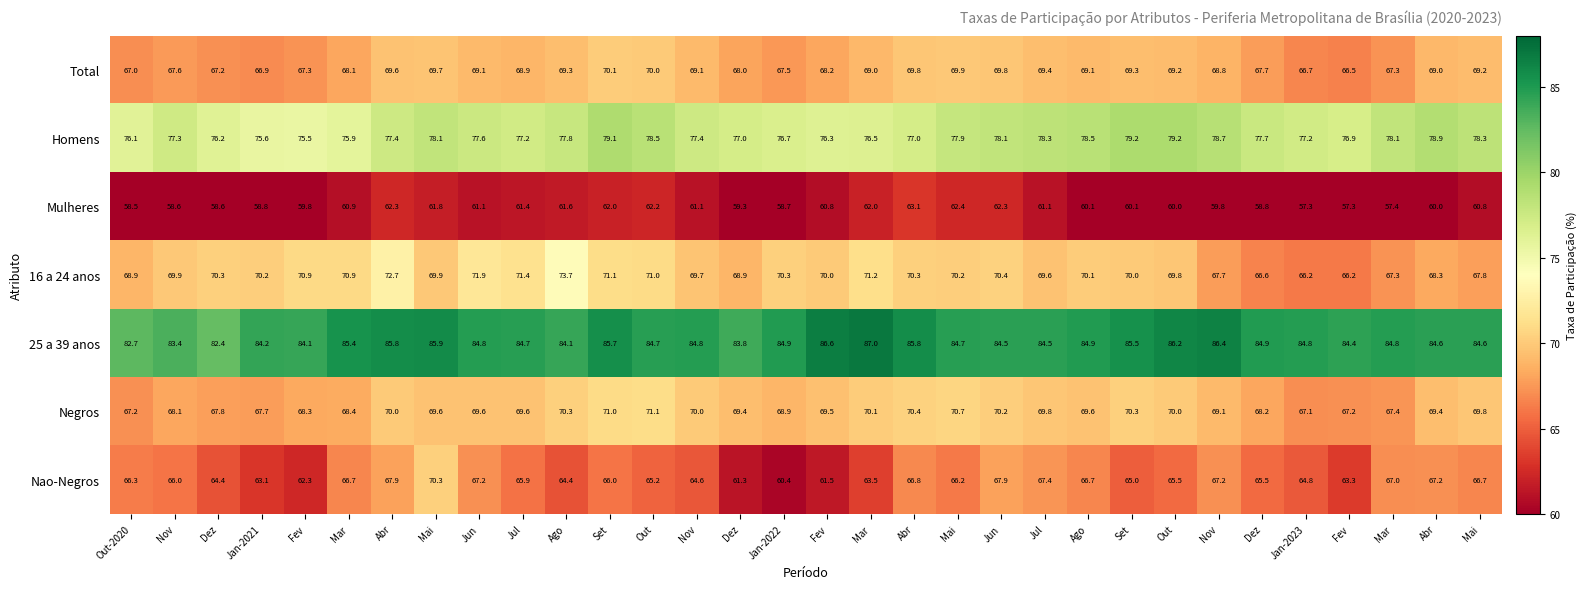

Reading right to left, transcribe all the data shown in this chart.

Total: Mai=69.2	Abr=69.0	Mar=67.3	Fev=66.5	Jan-2023=66.7	Dez=67.7	Nov=68.8	Out=69.2	Set=69.3	Ago=69.1	Jul=69.4	Jun=69.8	Mai=69.9	Abr=69.8	Mar=69.0	Fev=68.2	Jan-2022=67.5	Dez=68.0	Nov=69.1	Out=70.0	Set=70.1	Ago=69.3	Jul=68.9	Jun=69.1	Mai=69.7	Abr=69.6	Mar=68.1	Fev=67.3	Jan-2021=66.9	Dez=67.2	Nov=67.6	Out-2020=67.0
Homens: Mai=78.3	Abr=78.9	Mar=78.1	Fev=76.9	Jan-2023=77.2	Dez=77.7	Nov=78.7	Out=79.2	Set=79.2	Ago=78.5	Jul=78.3	Jun=78.1	Mai=77.9	Abr=77.0	Mar=76.5	Fev=76.3	Jan-2022=76.7	Dez=77.0	Nov=77.4	Out=78.5	Set=79.1	Ago=77.8	Jul=77.2	Jun=77.6	Mai=78.1	Abr=77.4	Mar=75.9	Fev=75.5	Jan-2021=75.6	Dez=76.2	Nov=77.3	Out-2020=76.1
Mulheres: Mai=60.8	Abr=60.0	Mar=57.4	Fev=57.3	Jan-2023=57.3	Dez=58.8	Nov=59.8	Out=60.0	Set=60.1	Ago=60.1	Jul=61.1	Jun=62.3	Mai=62.4	Abr=63.1	Mar=62.0	Fev=60.8	Jan-2022=58.7	Dez=59.3	Nov=61.1	Out=62.2	Set=62.0	Ago=61.6	Jul=61.4	Jun=61.1	Mai=61.8	Abr=62.3	Mar=60.9	Fev=59.8	Jan-2021=58.8	Dez=58.6	Nov=58.6	Out-2020=58.5
16 a 24 anos: Mai=67.8	Abr=68.3	Mar=67.3	Fev=66.2	Jan-2023=66.2	Dez=66.6	Nov=67.7	Out=69.8	Set=70.0	Ago=70.1	Jul=69.6	Jun=70.4	Mai=70.2	Abr=70.3	Mar=71.2	Fev=70.0	Jan-2022=70.3	Dez=68.9	Nov=69.7	Out=71.0	Set=71.1	Ago=73.7	Jul=71.4	Jun=71.9	Mai=69.9	Abr=72.7	Mar=70.9	Fev=70.9	Jan-2021=70.2	Dez=70.3	Nov=69.9	Out-2020=68.9
25 a 39 anos: Mai=84.6	Abr=84.6	Mar=84.8	Fev=84.4	Jan-2023=84.8	Dez=84.9	Nov=86.4	Out=86.2	Set=85.5	Ago=84.9	Jul=84.5	Jun=84.5	Mai=84.7	Abr=85.8	Mar=87.0	Fev=86.6	Jan-2022=84.9	Dez=83.8	Nov=84.8	Out=84.7	Set=85.7	Ago=84.1	Jul=84.7	Jun=84.8	Mai=85.9	Abr=85.8	Mar=85.4	Fev=84.1	Jan-2021=84.2	Dez=82.4	Nov=83.4	Out-2020=82.7
Negros: Mai=69.8	Abr=69.4	Mar=67.4	Fev=67.2	Jan-2023=67.1	Dez=68.2	Nov=69.1	Out=70.0	Set=70.3	Ago=69.6	Jul=69.8	Jun=70.2	Mai=70.7	Abr=70.4	Mar=70.1	Fev=69.5	Jan-2022=68.9	Dez=69.4	Nov=70.0	Out=71.1	Set=71.0	Ago=70.3	Jul=69.6	Jun=69.6	Mai=69.6	Abr=70.0	Mar=68.4	Fev=68.3	Jan-2021=67.7	Dez=67.8	Nov=68.1	Out-2020=67.2
Nao-Negros: Mai=66.7	Abr=67.2	Mar=67.0	Fev=63.3	Jan-2023=64.8	Dez=65.5	Nov=67.2	Out=65.5	Set=65.0	Ago=66.7	Jul=67.4	Jun=67.9	Mai=66.2	Abr=66.8	Mar=63.5	Fev=61.5	Jan-2022=60.4	Dez=61.3	Nov=64.6	Out=65.2	Set=66.0	Ago=64.4	Jul=65.9	Jun=67.2	Mai=70.3	Abr=67.9	Mar=66.7	Fev=62.3	Jan-2021=63.1	Dez=64.4	Nov=66.0	Out-2020=66.3